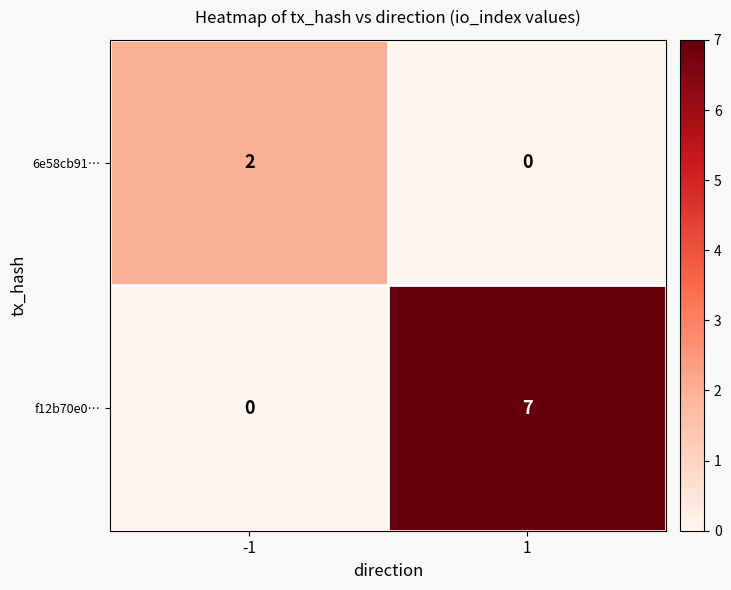

Rank the categories by f12b70e0… value from lowest to highest.

-1, 1